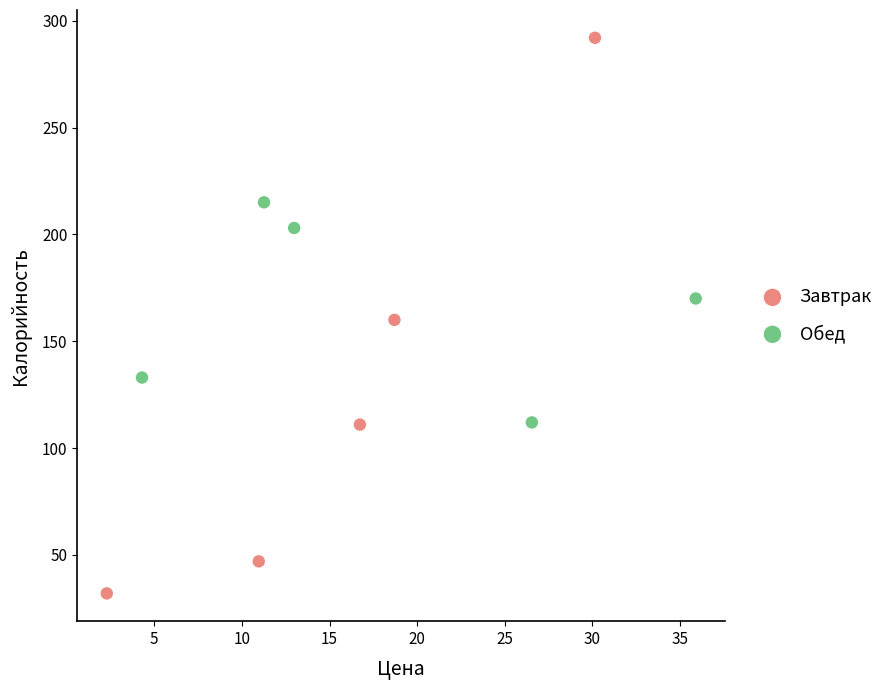

What are all the series names shown in the legend?

Завтрак, Обед